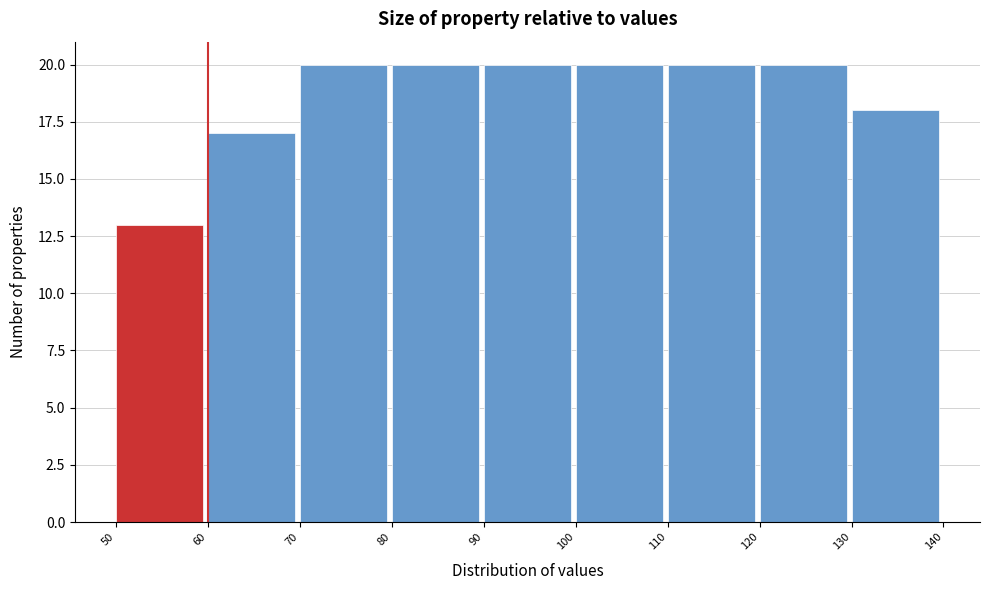

What is the height of the bar covering 130 to 140 on the x-axis? The values are not printed on the chart, so give them approximately, as read against the axis.

18